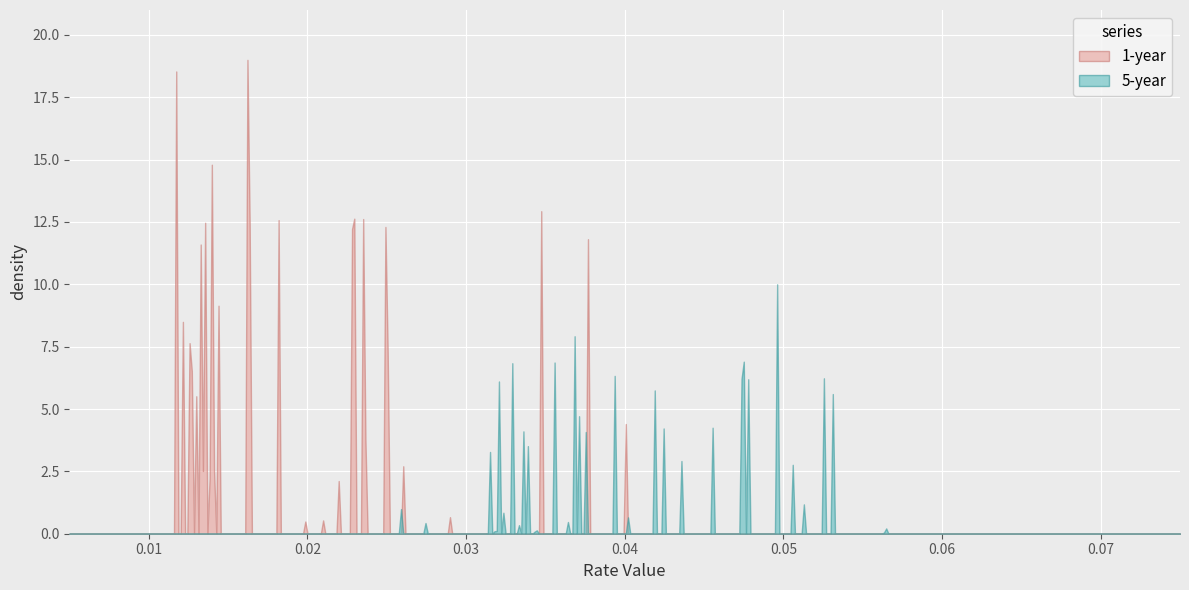

What is the greatest value displayed?

19.0